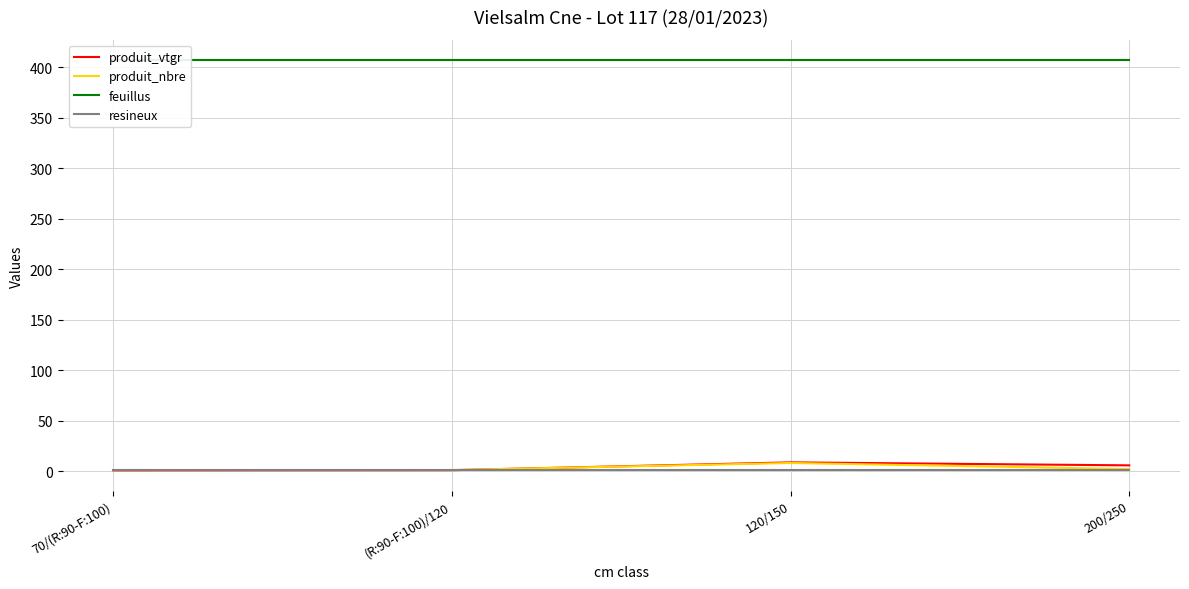

At how many categories does at least one series exceed 334?

4